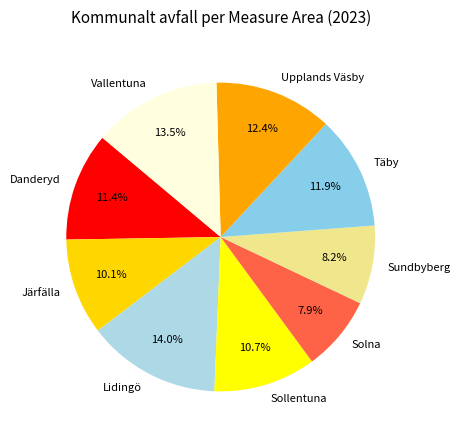

What is the largest slice in the pie chart?

Lidingö